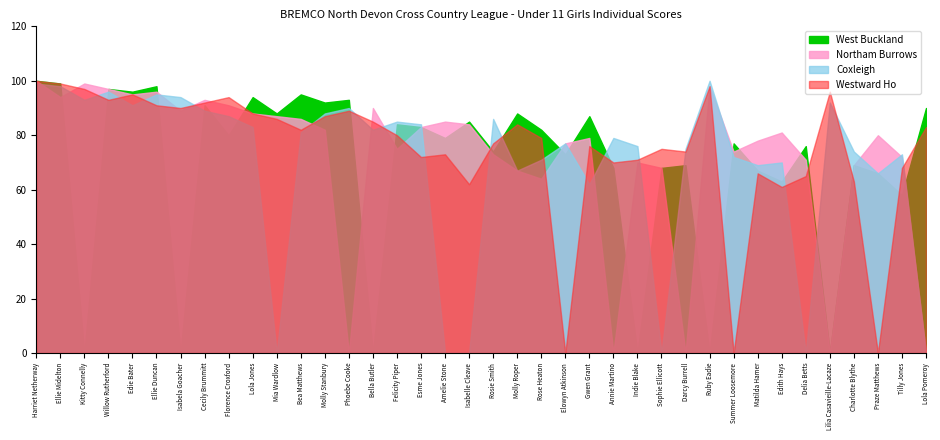

What is the highest value of the Coxleigh series?

100